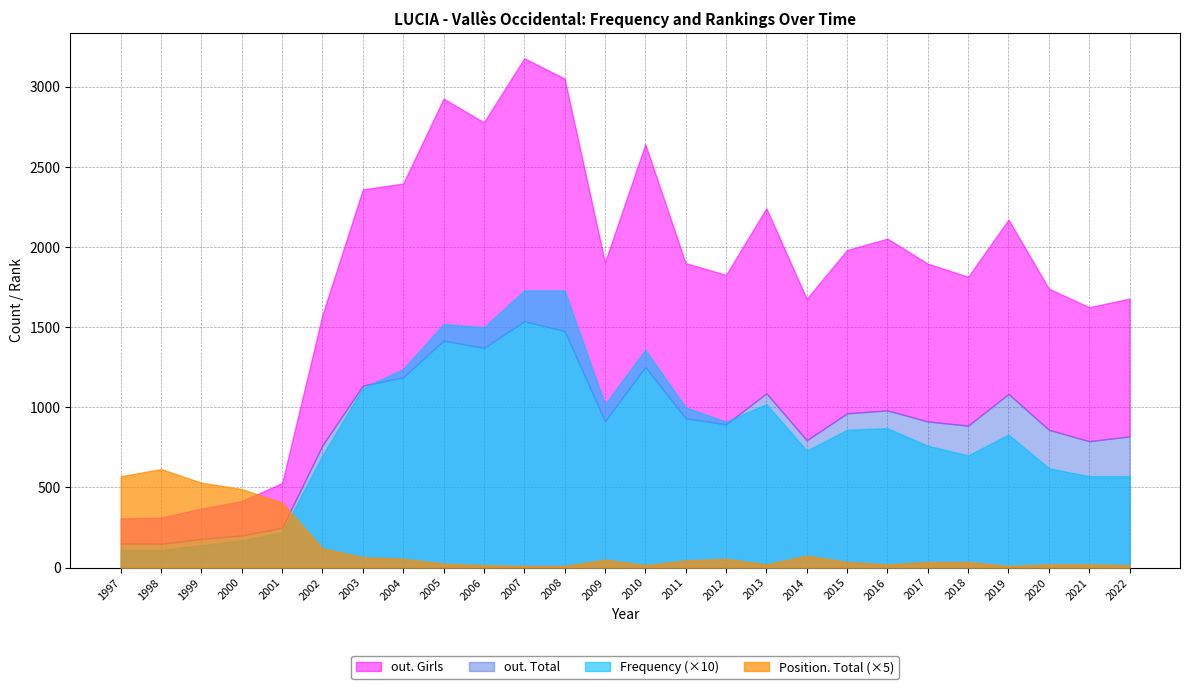

At how many categories does at least one series exceed 1781?

16